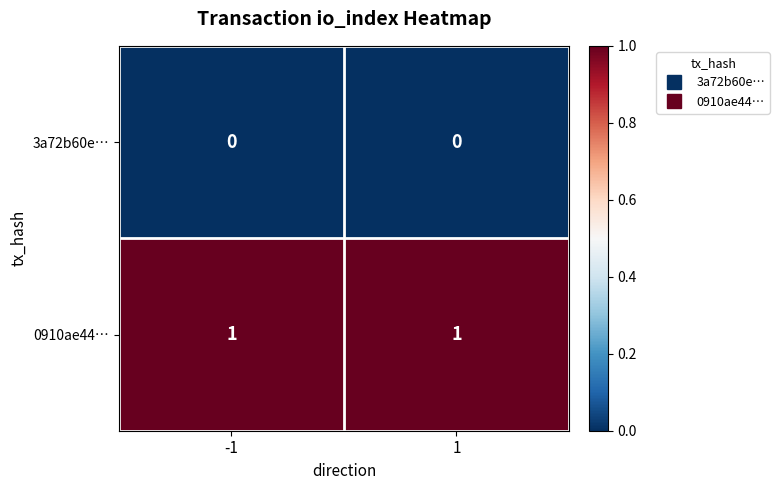

The value of 3a72b60e… at -1 is 0. True or false?

True